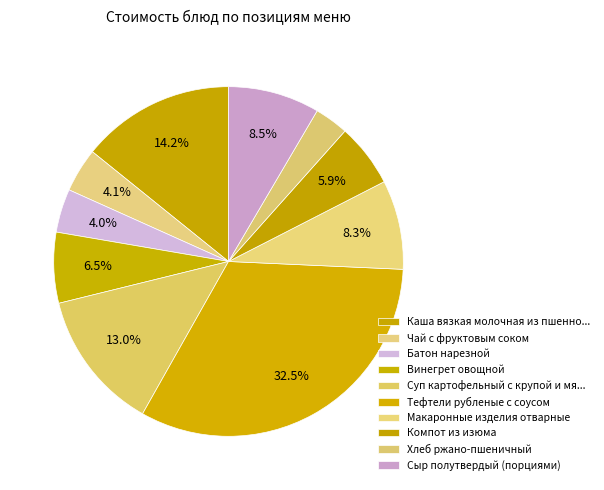

How many segments does this pie chart have?

10